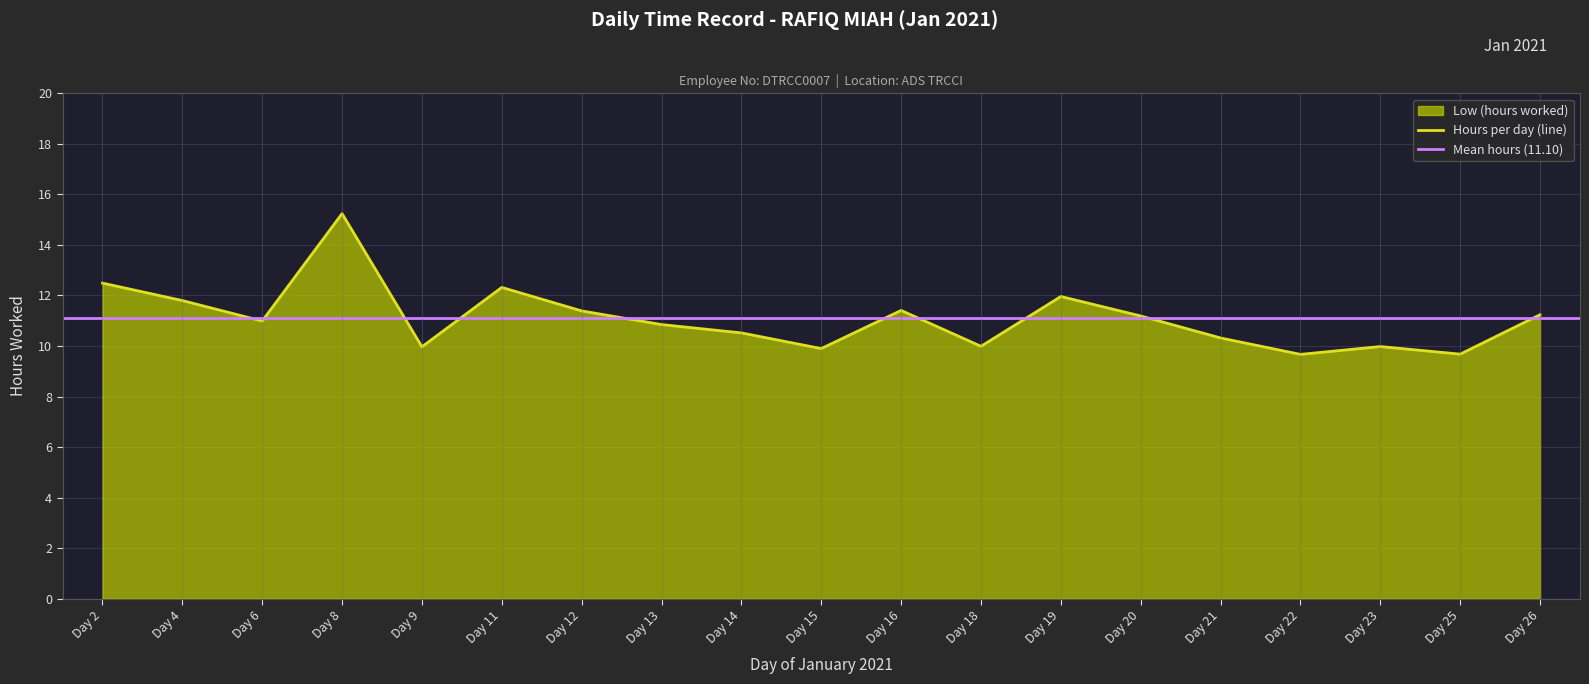

The value of Hours per day (line) at Day 21 is 10.3. True or false?

True